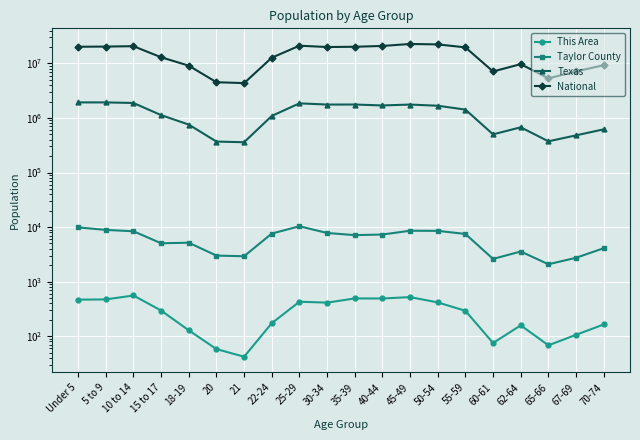

Count the number of data series in this chart.

4